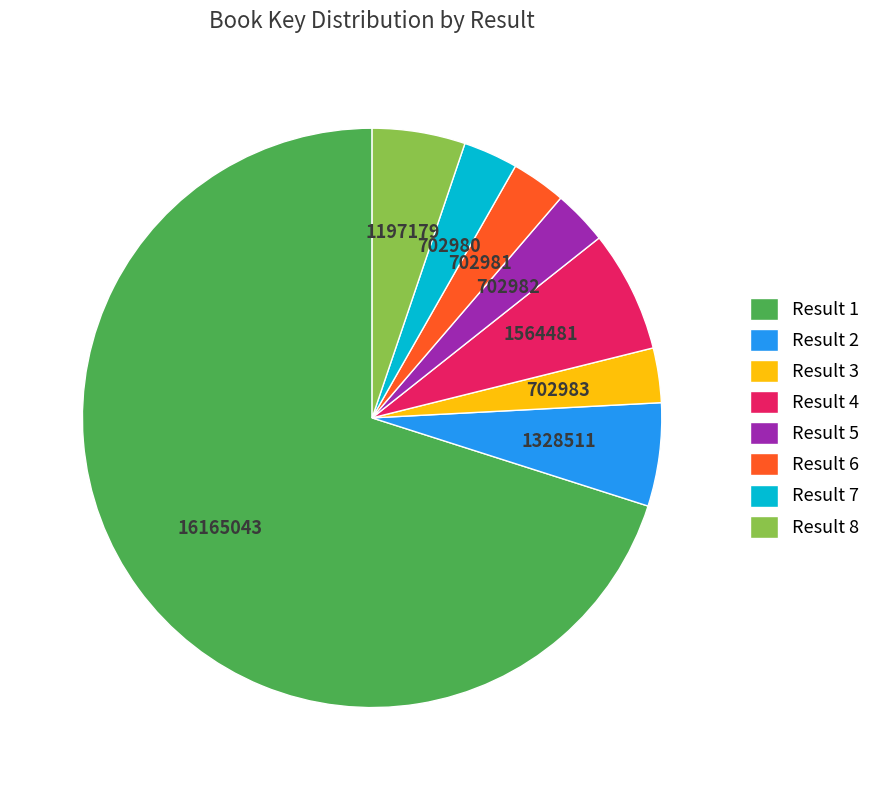

Between Result 4 and Result 6, which is larger?

Result 4